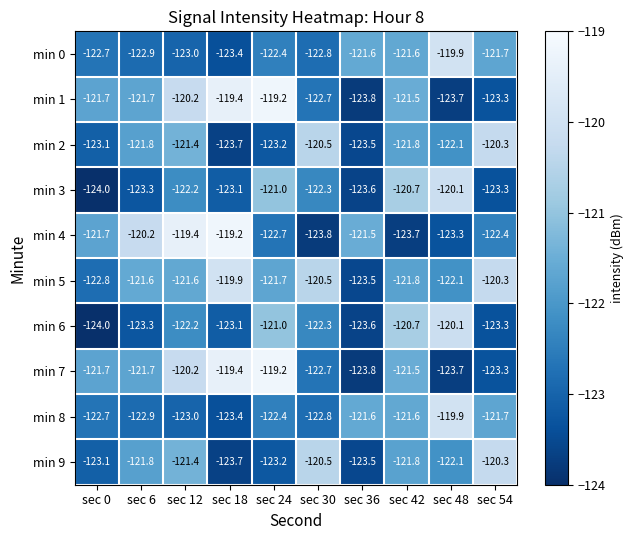

What is the average value of the min 2 series?

-122.1